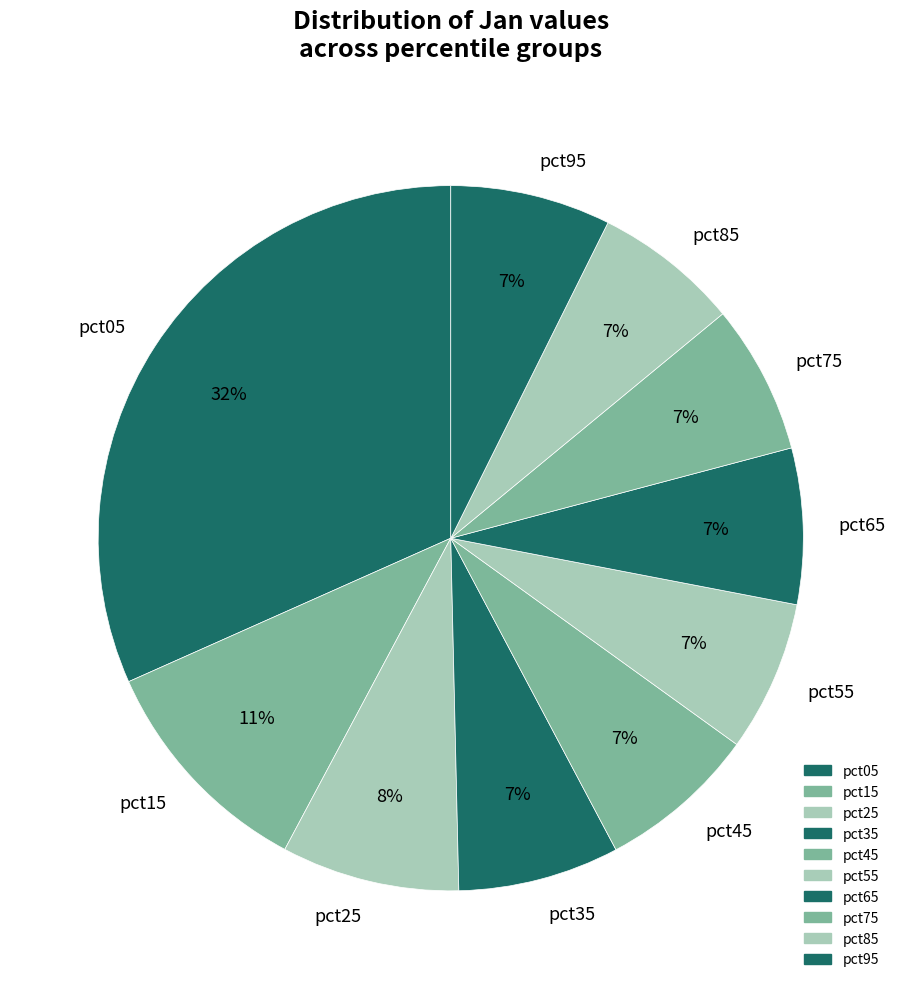

Which category has the biggest portion of the pie?

pct05